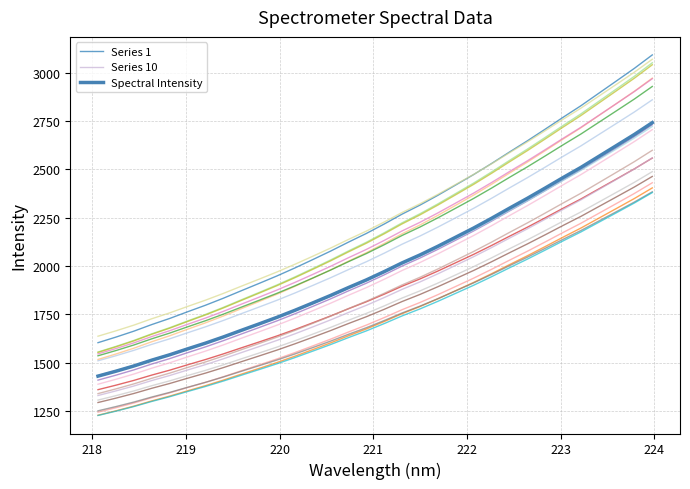

Does the chart display data point markers on the line(s)?

No